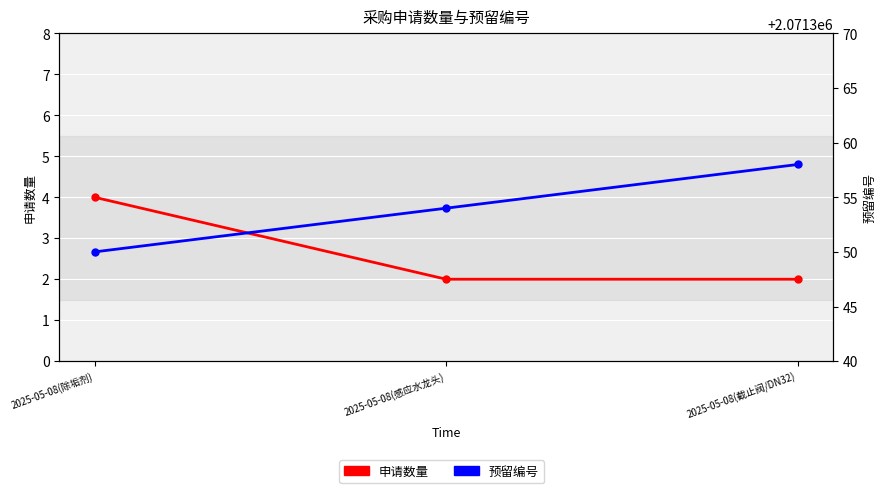

How many 申请数量 values are between 2 and 4?

3